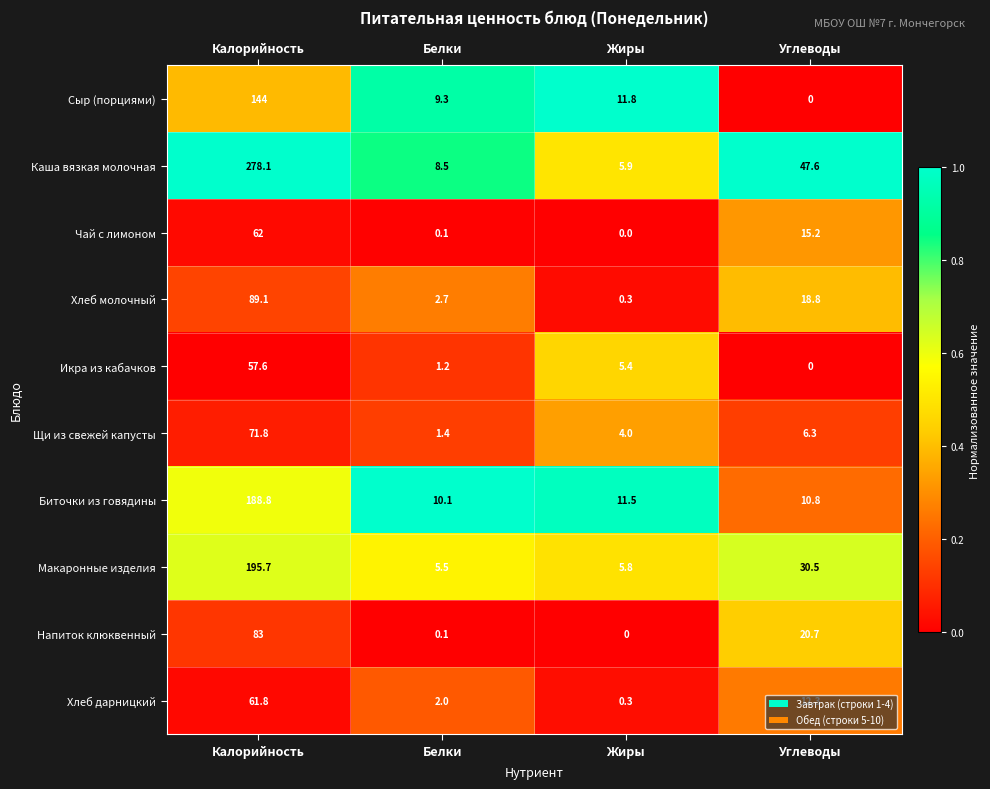

What is the difference between the highest and lowest values at Жиры?

11.8